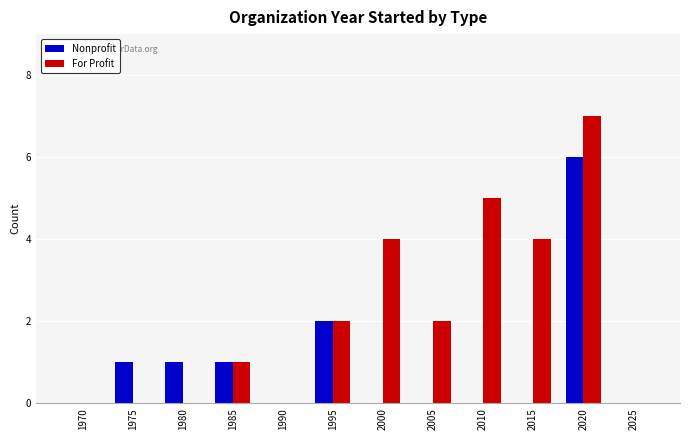

Reading right to left, list all the values displayed in this chart.

Nonprofit: 0	6	0	0	0	0	2	0	1	1	1	0
For Profit: 0	7	4	5	2	4	2	0	1	0	0	0